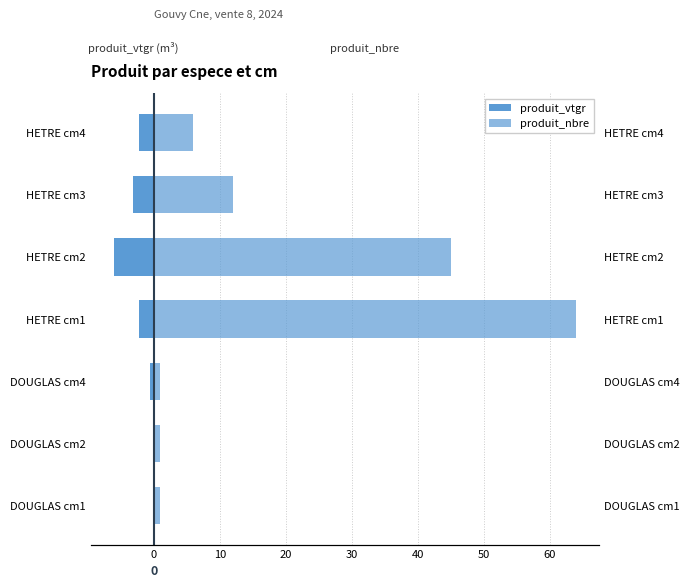

What is the value of the produit_nbre bar at the 1st from the left?

1.0